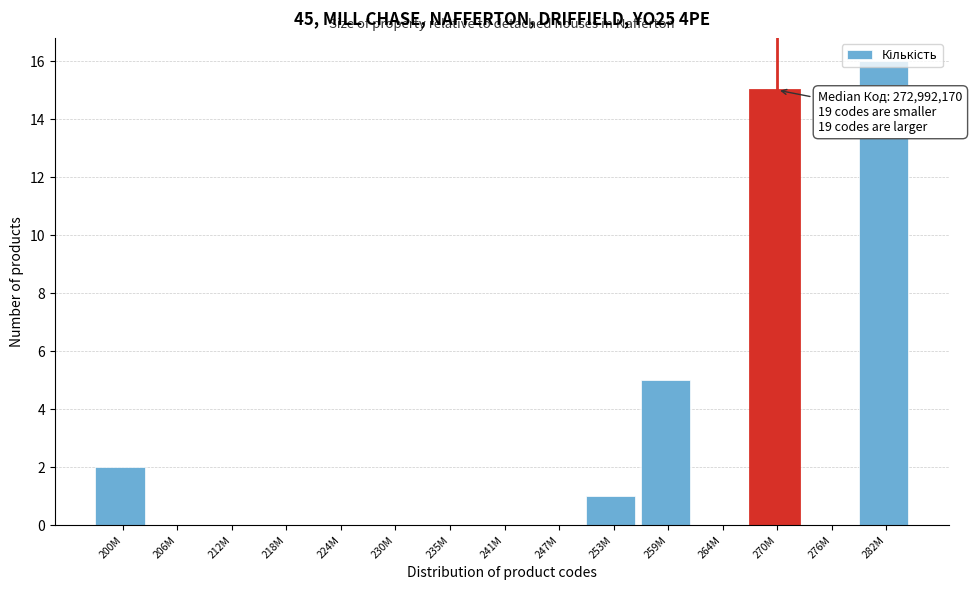

What is the greatest value displayed?

16